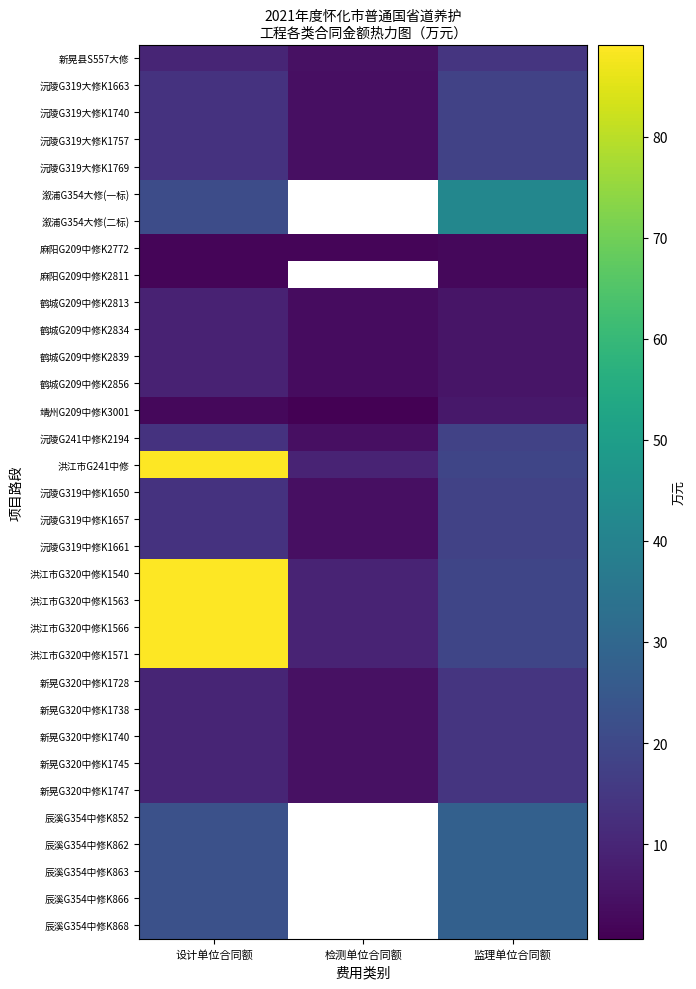

What is the sum of the 洪江市G241中修 values at 设计单位合同额 and 监理单位合同额?

108.1